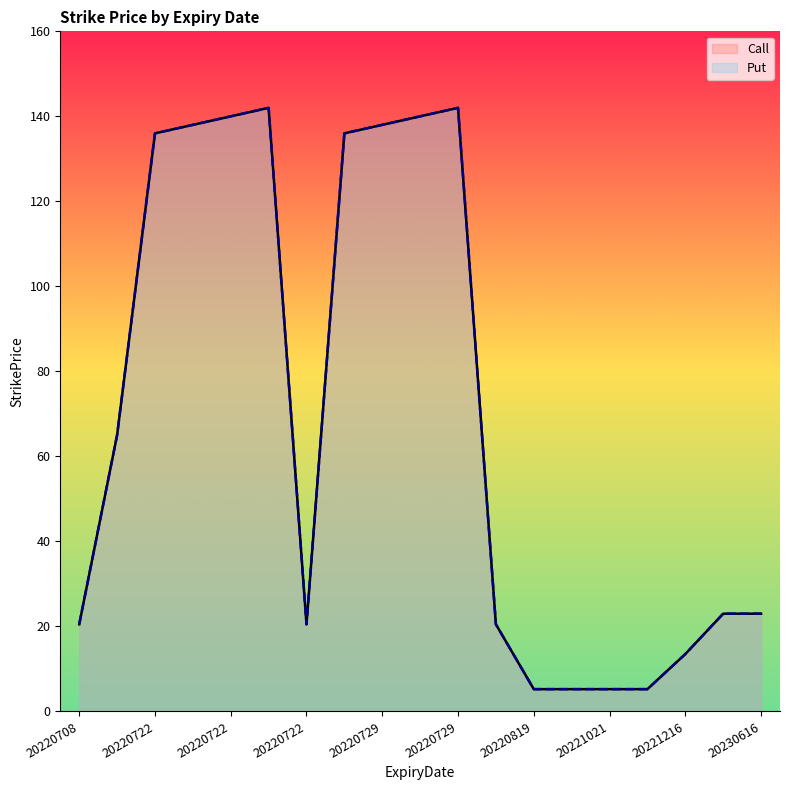

How many categories are shown in the chart?

19